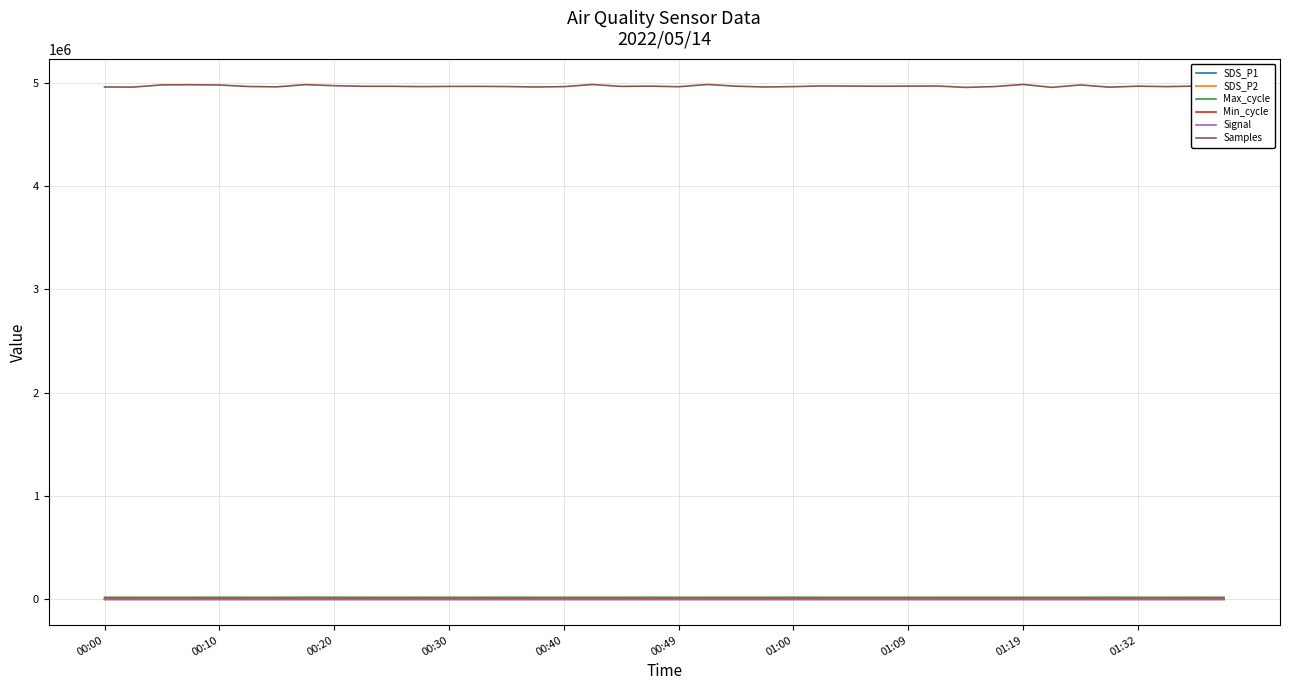

True or false: Samples and Signal cross at least once.

False